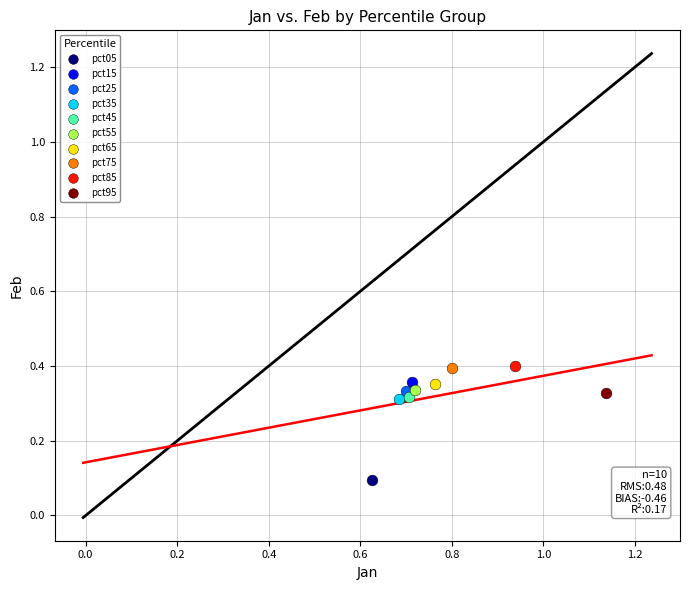

Which series contains the lowest Y value?

pct05